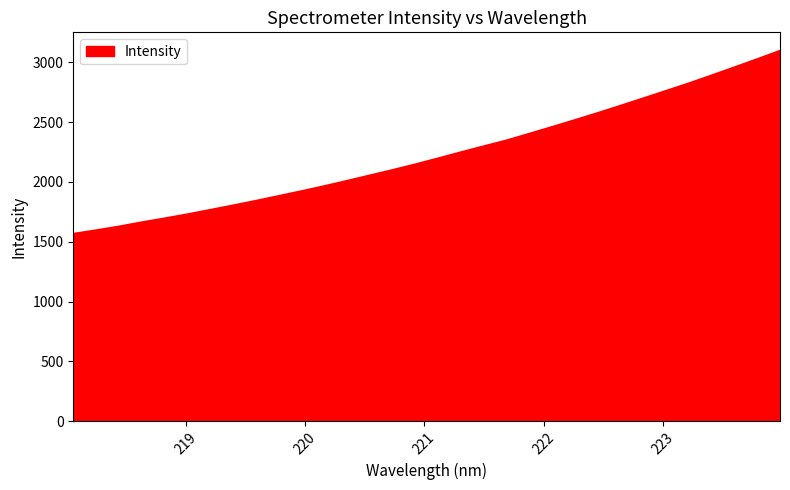

What is the smallest value displayed?

1565.5